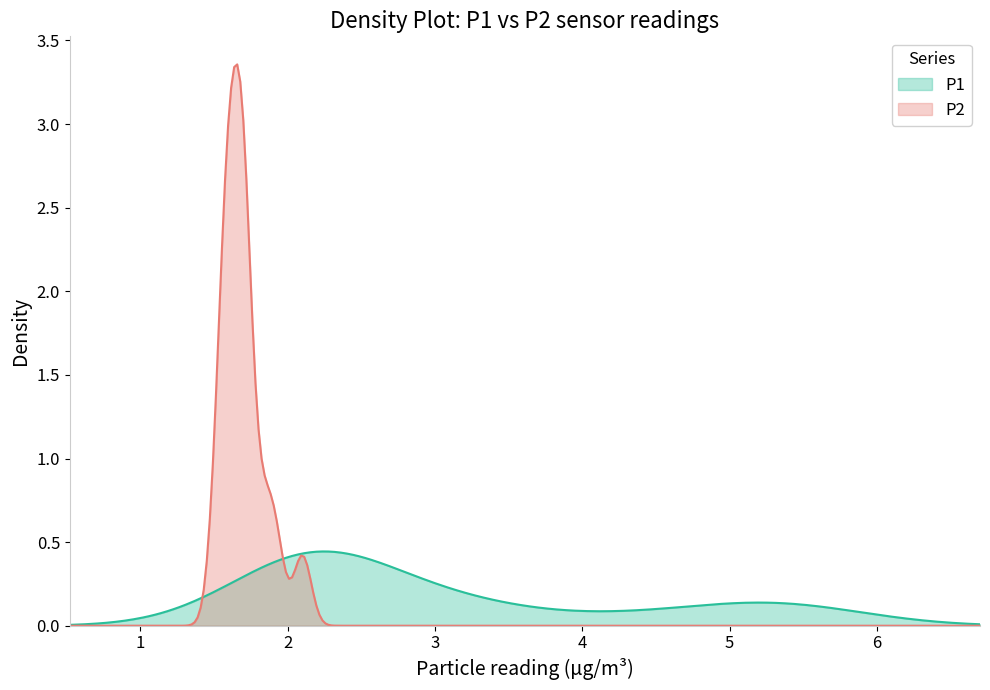

Reading left to right, list all the values displayed in this chart.

P1: P1=2.1	P2=1.9	2=2.4	3=2.1	4=4.3	5=2.1	6=2.3	7=5.7	8=5.1	9=2.2	10=1.8	11=3.4	12=2.8	13=3.1	14=2.4	15=5.2
P2: P1=1.7	P2=1.6	2=1.5	3=1.7	4=1.6	5=1.6	6=1.7	7=2.1	8=1.9	9=1.7	10=1.6	11=1.9	12=1.7	13=1.6	14=1.8	15=1.6